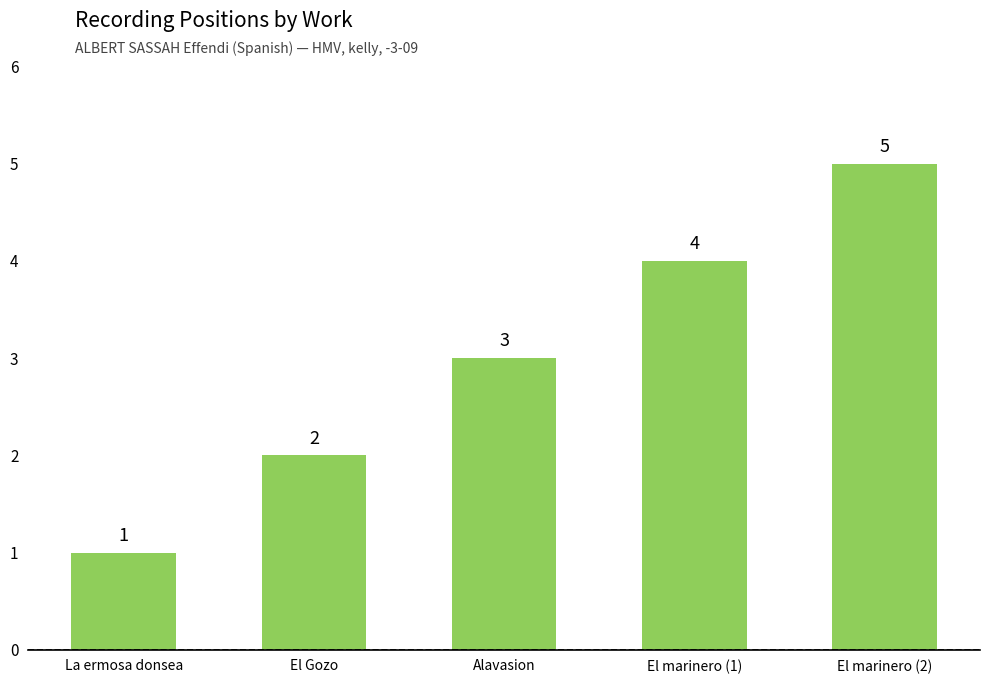

Reading right to left, list all the values displayed in this chart.

5	4	3	2	1